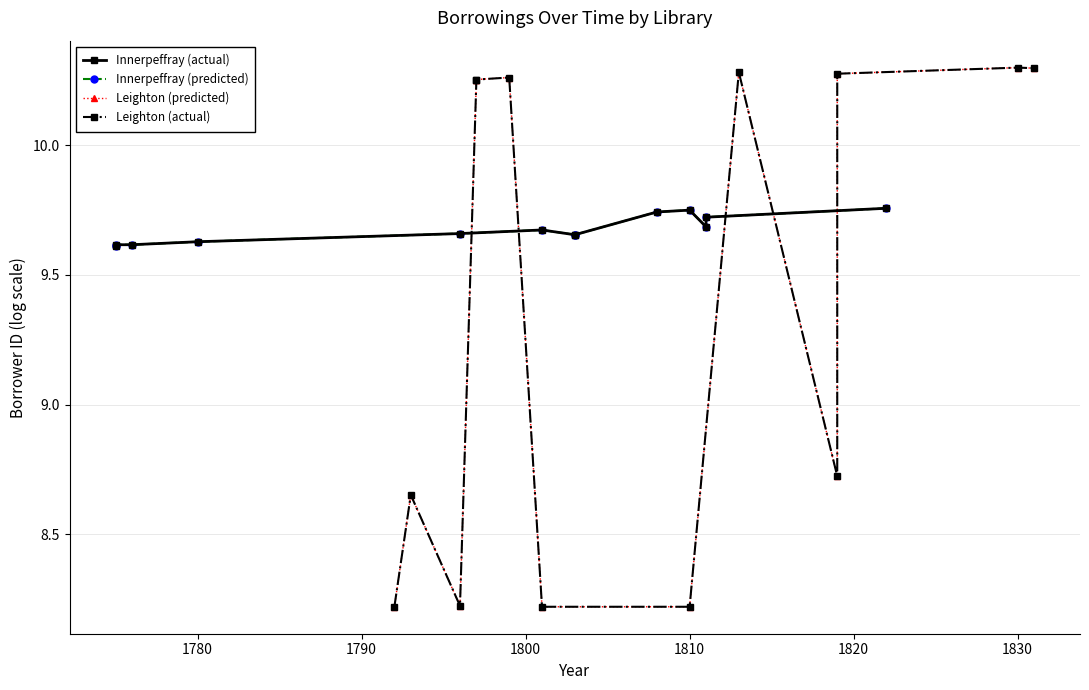

What is the minimum value shown in the chart?

8.2